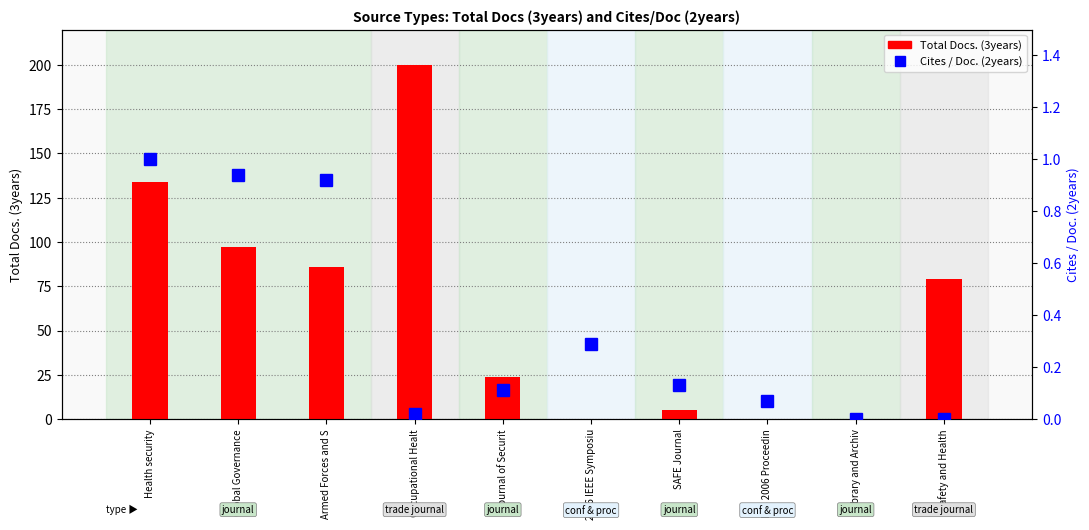

What is the greatest value displayed?

200.0